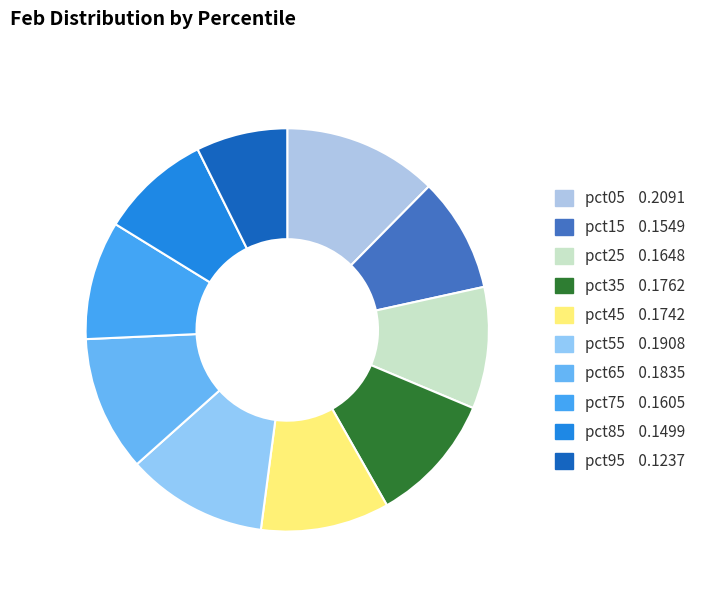

True or false: pct65 accounts for 11% of the total.

True